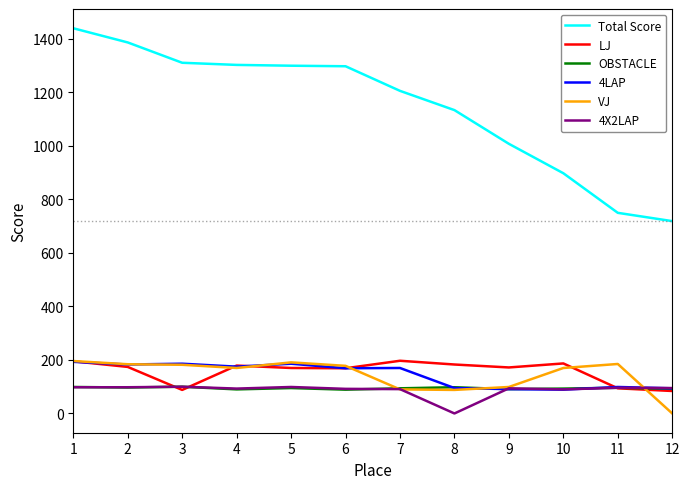

Between 6 and 8, which series saw the biggest shift?

Total Score